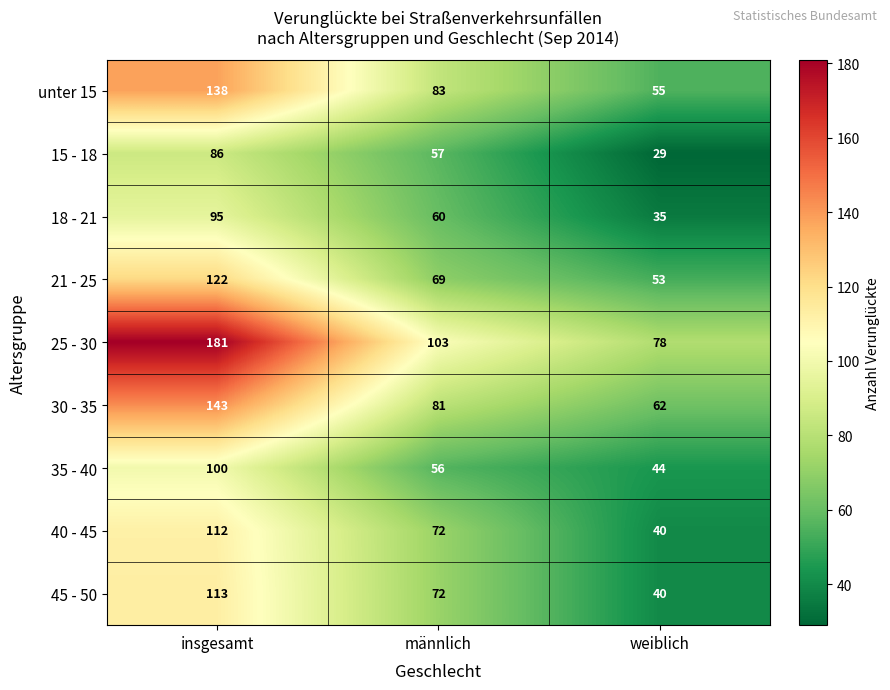

At which category is the sum across all series the highest?

insgesamt